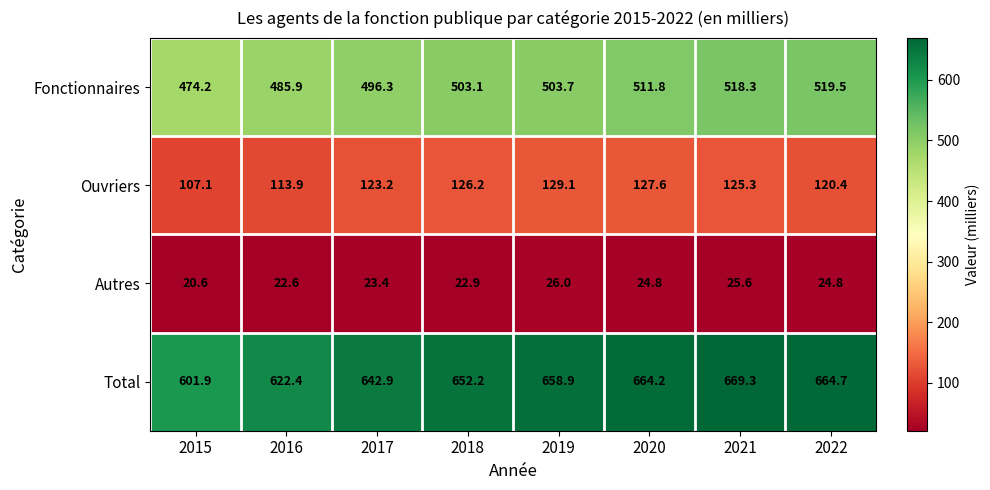

Rank the series by their average value, from lowest to highest.

Autres, Ouvriers, Fonctionnaires, Total